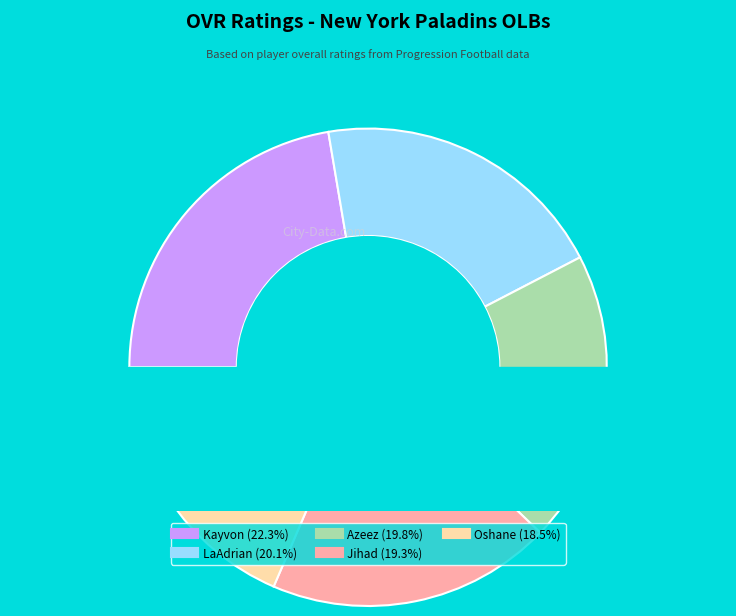

Which category has the biggest portion of the pie?

Kayvon